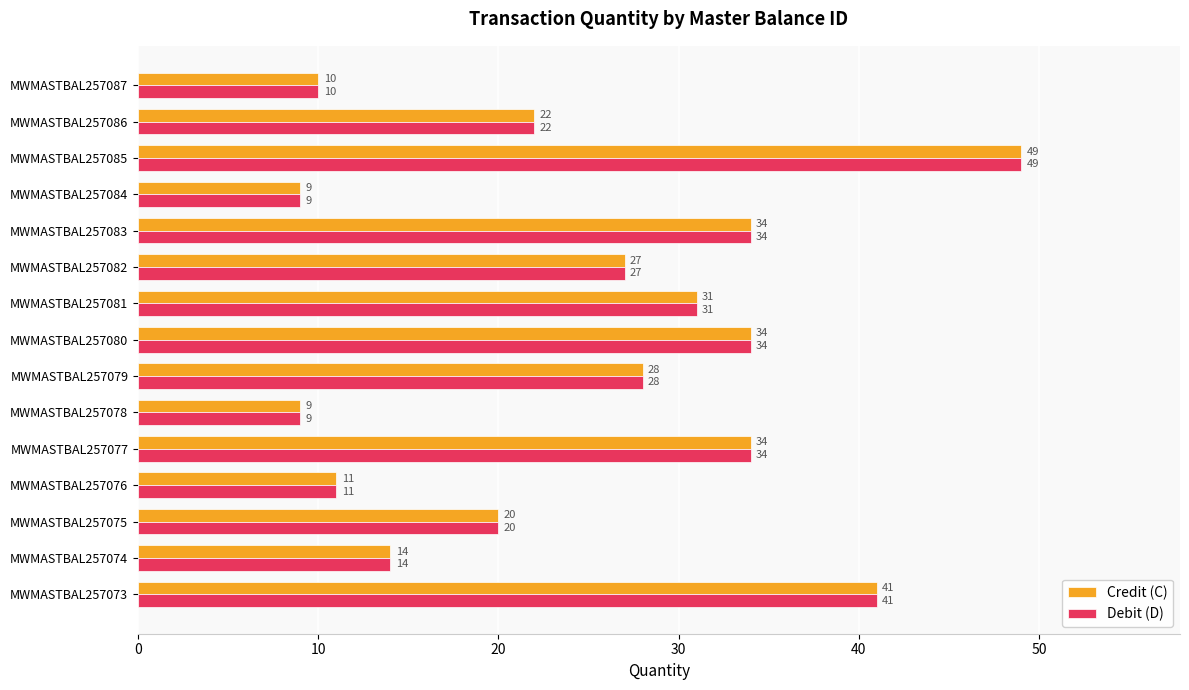

At which category is the sum across all series the highest?

MWMASTBAL257085